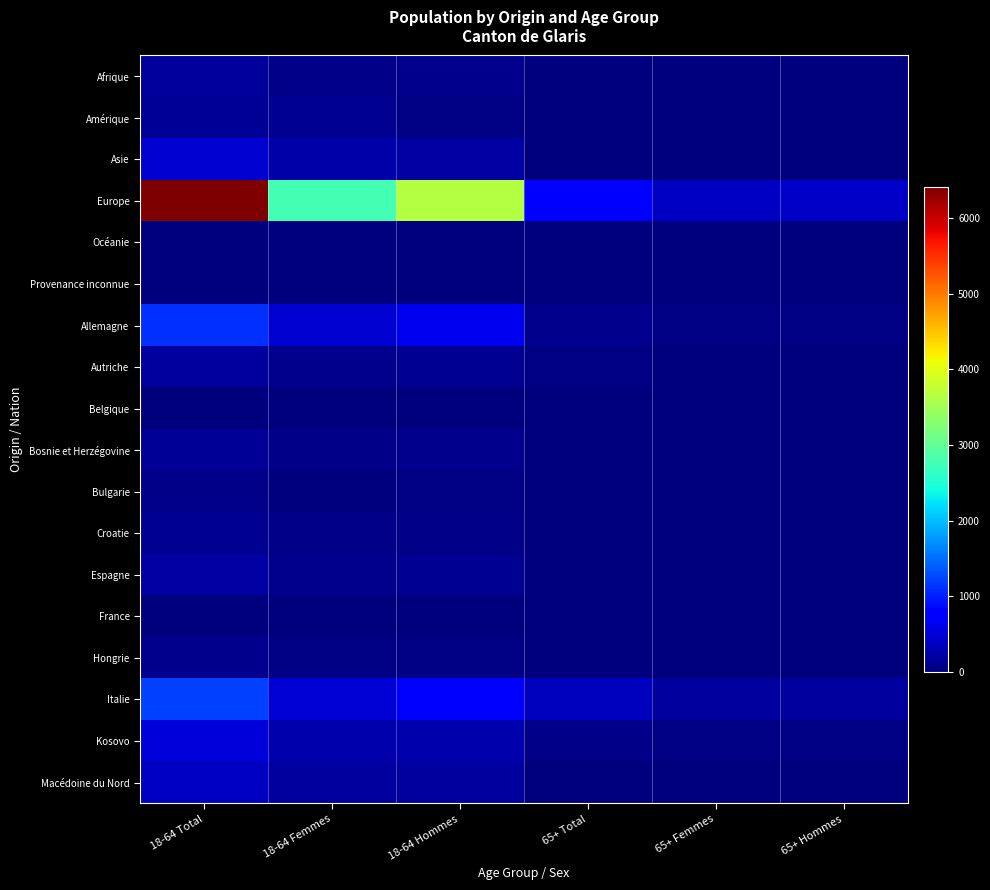

At which category is the sum across all series the highest?

18-64 Total